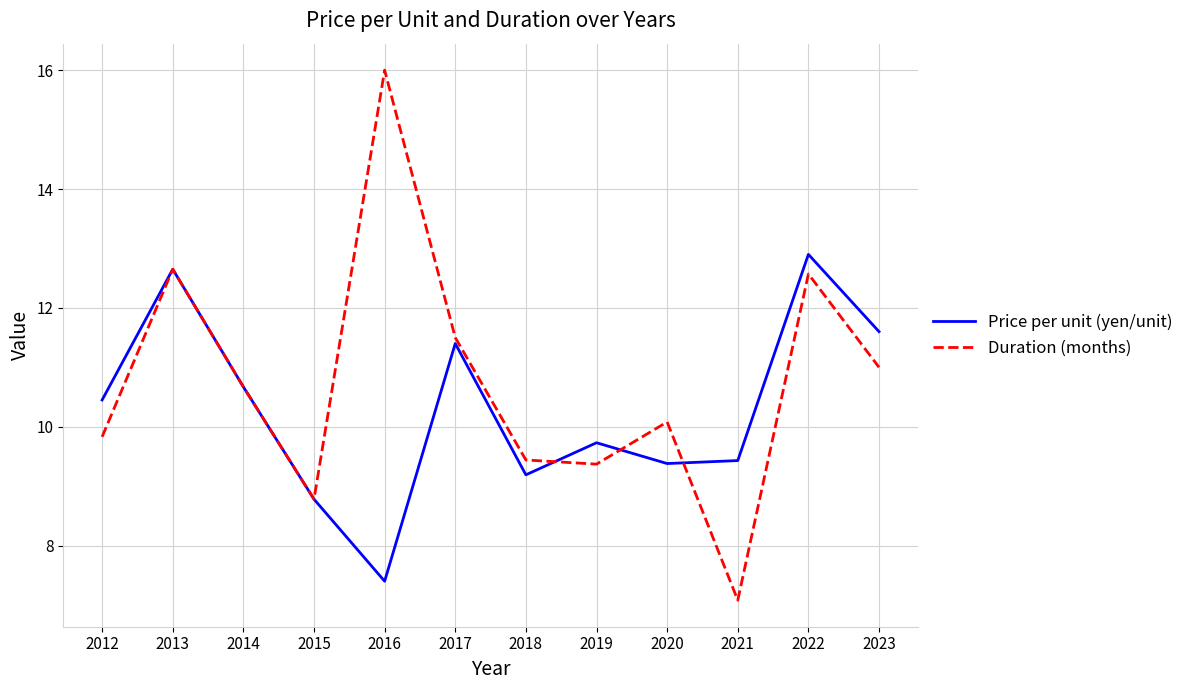

What is the maximum value for Price per unit (yen/unit)?

12.9